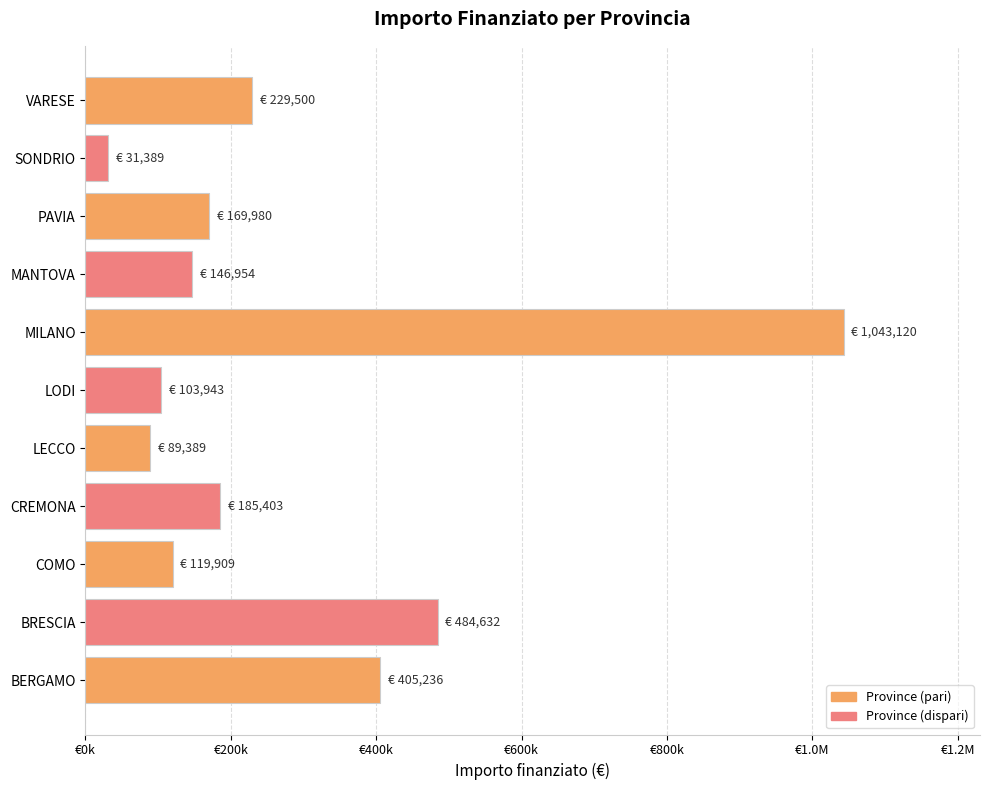

Does the chart contain any negative values?

No